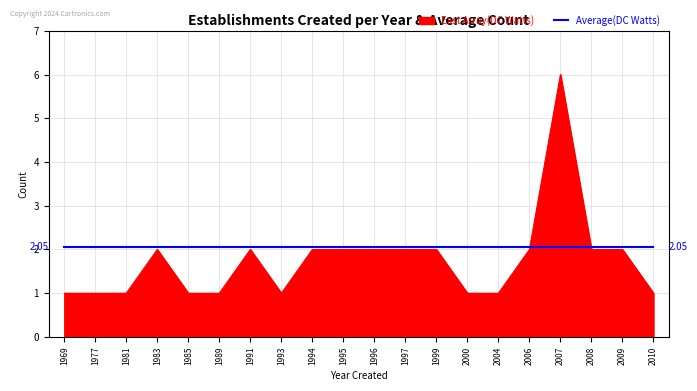

How many categories are shown in the chart?

20